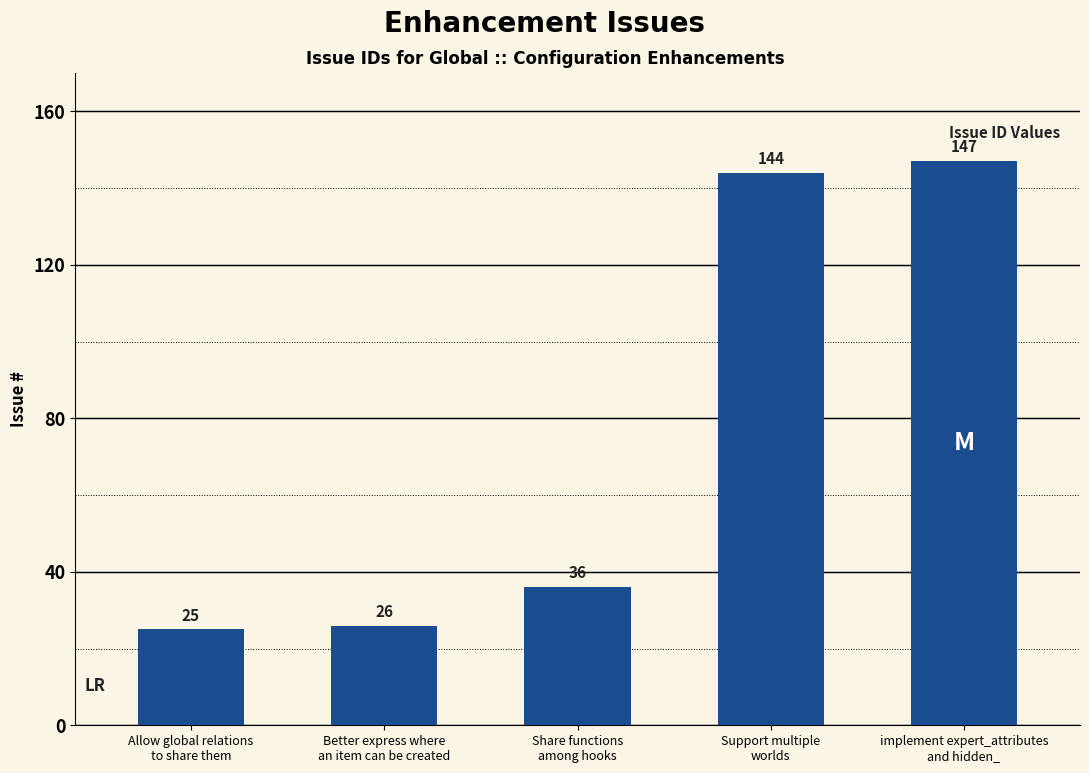

List the labels in order of value, smallest first.

Allow global relations
to share them, Better express where
an item can be created, Share functions
among hooks, Support multiple
worlds, implement expert_attributes
and hidden_